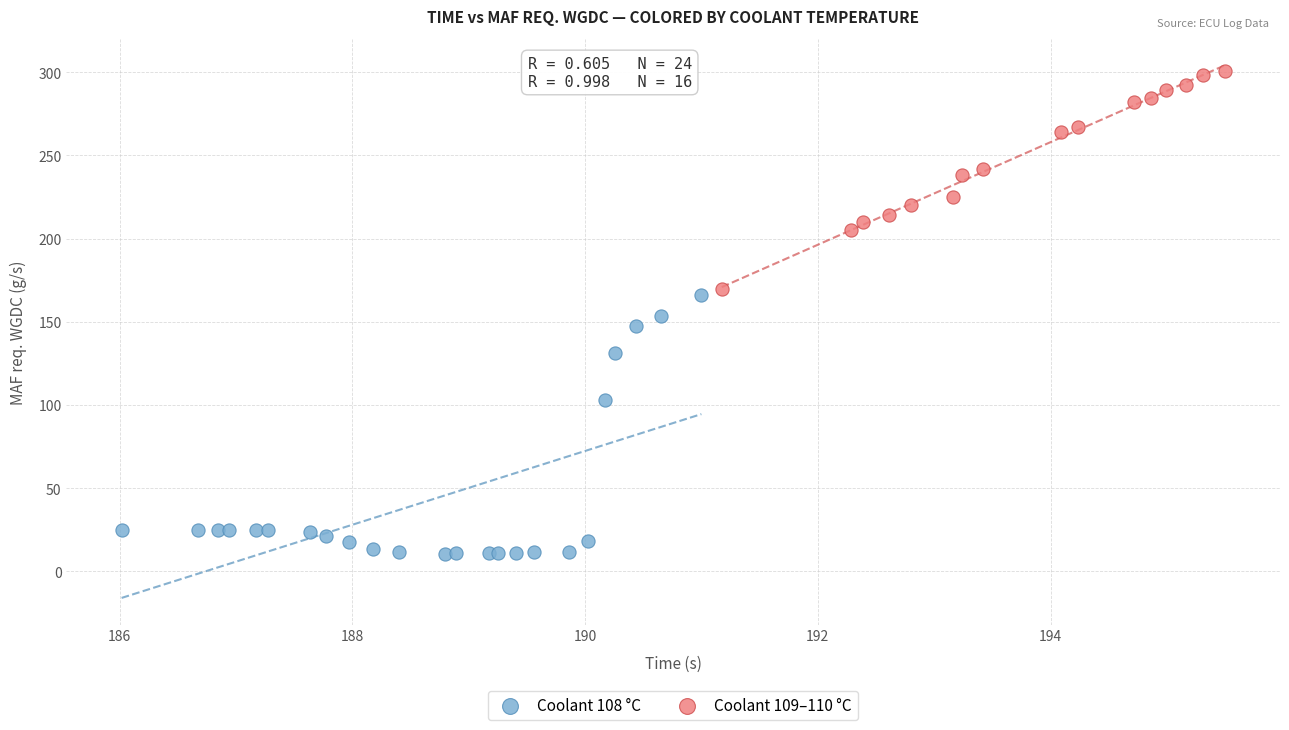

Which series reaches the minimum Y coordinate?

Coolant 108 °C